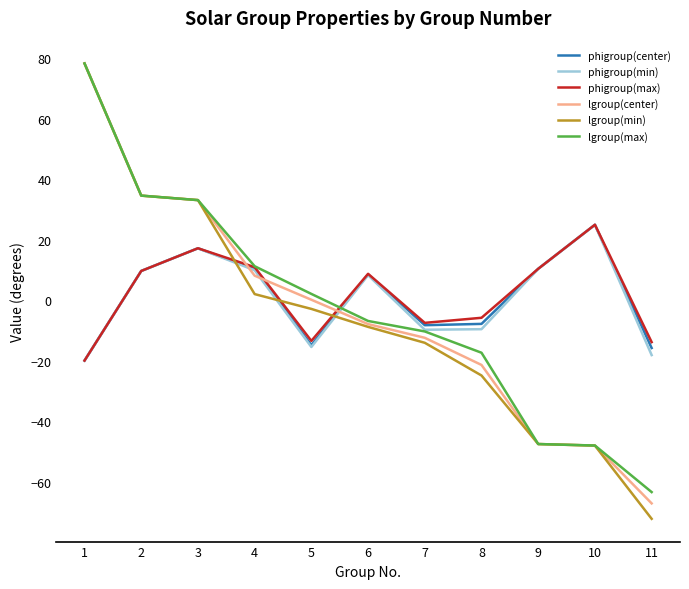

How many values in phigroup(min) are below zero?

5